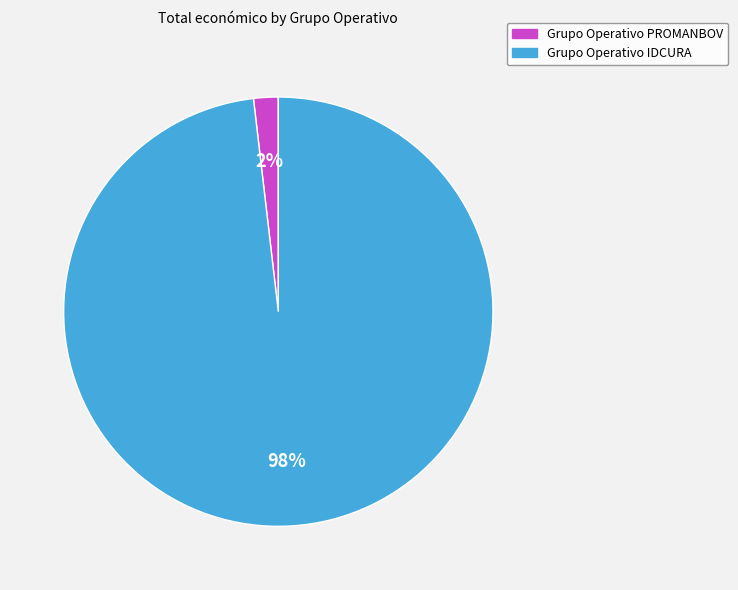

Count the number of slices in the pie.

2